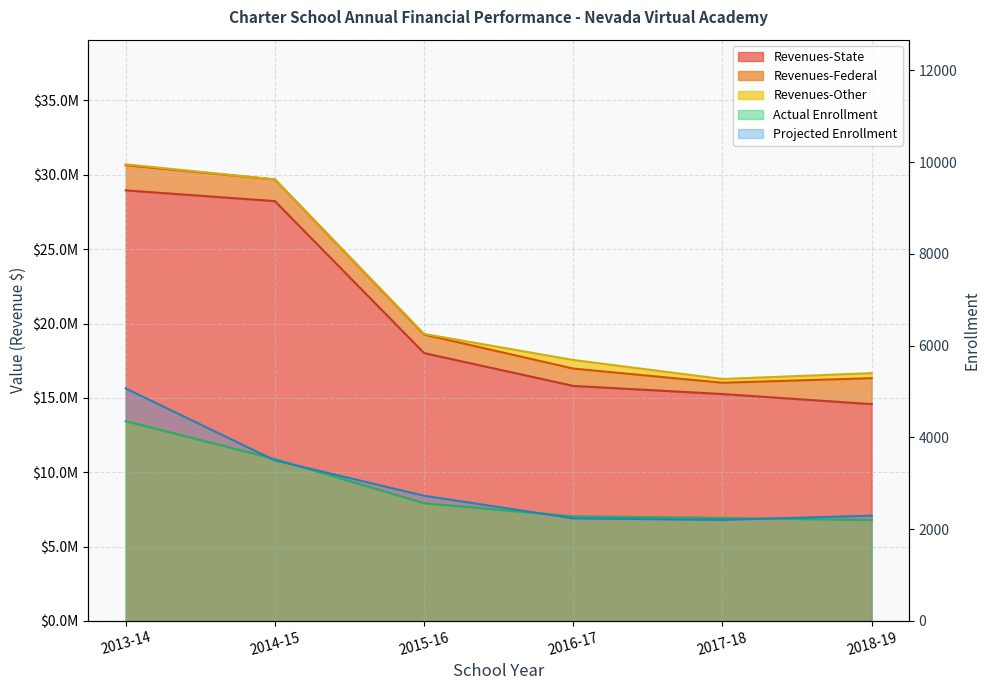

What is the total value across all series at 2017-18?

15261720